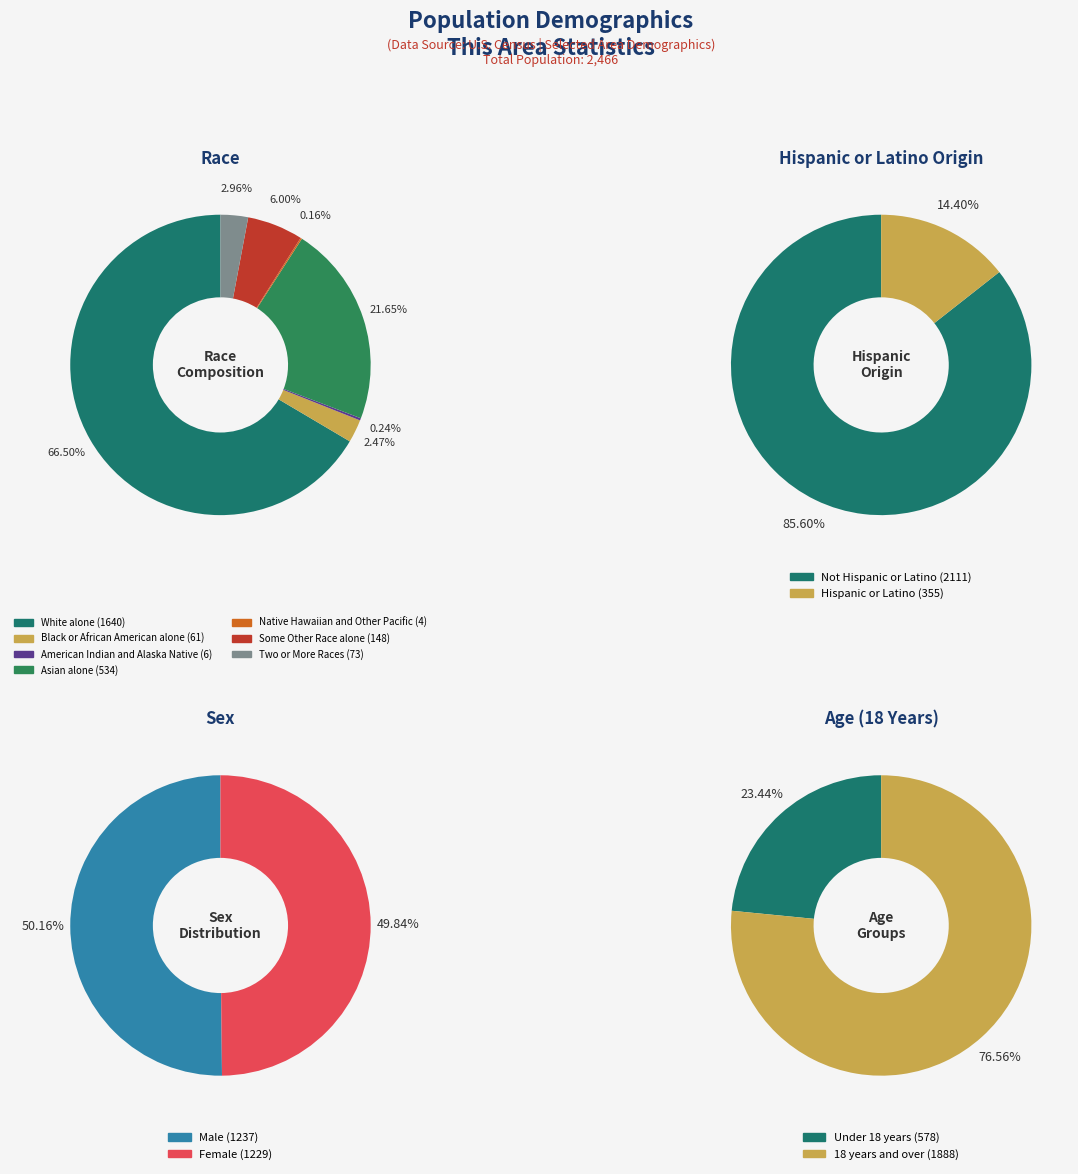

To the nearest percent, what is the difference between the Asian alone and Native Hawaiian and Other Pacific slice percentages?

21%